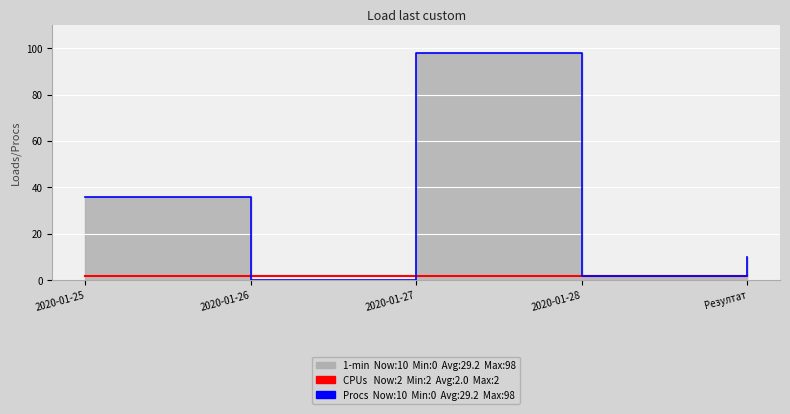

At which category is the sum across all series the highest?

2020-01-27